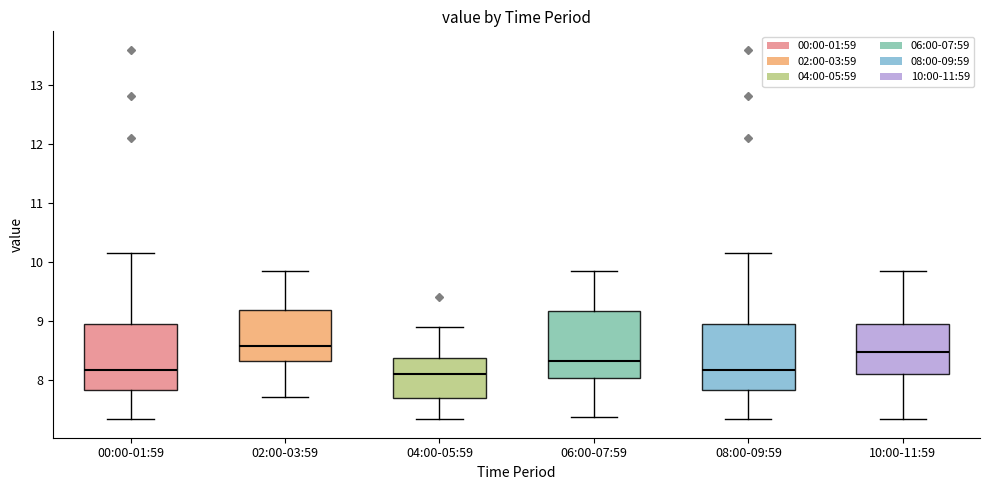

Where does the lower whisker of the box for 06:00-07:59 end on the y-axis? The values are not printed on the chart, so give them approximately, as read against the axis.

7.4